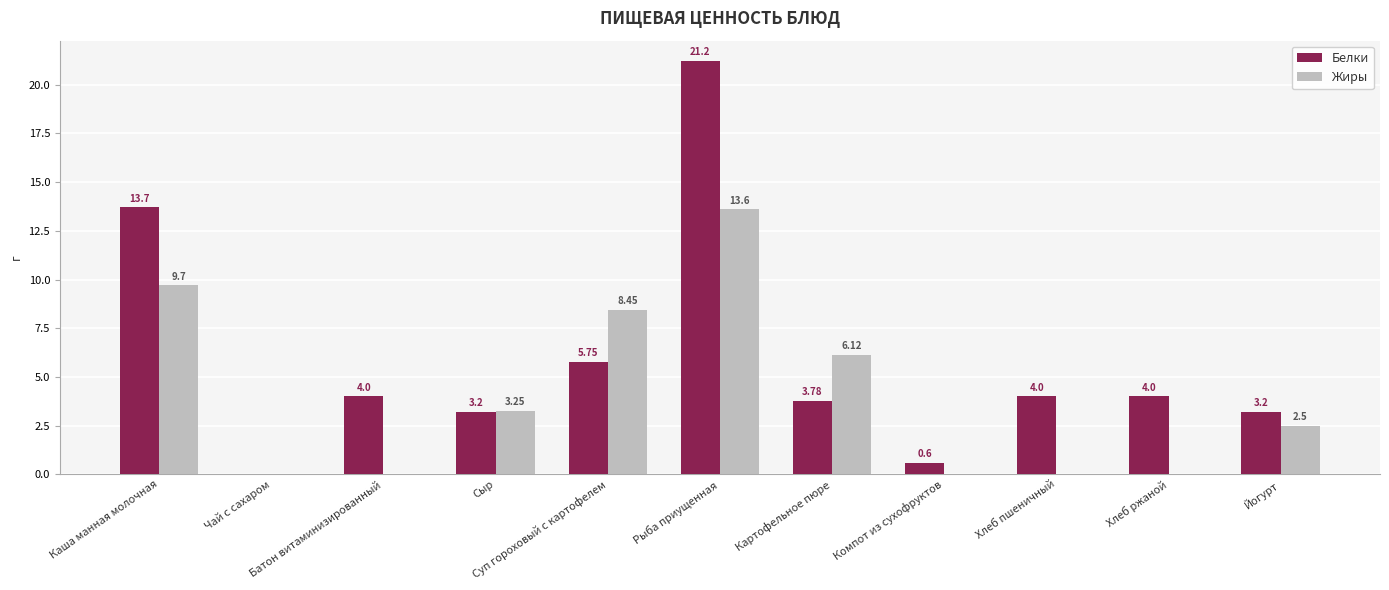

How many values in Жиры are above zero?

6